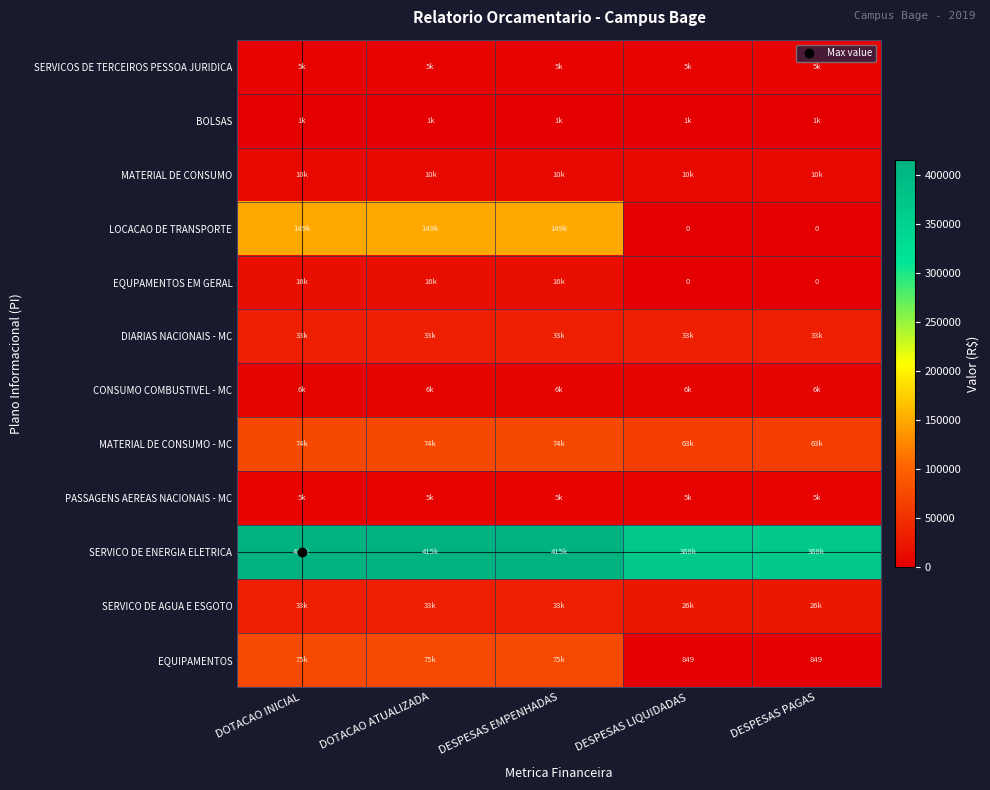

What is the average value of the LOCACAO DE TRANSPORTE series?

89338.2